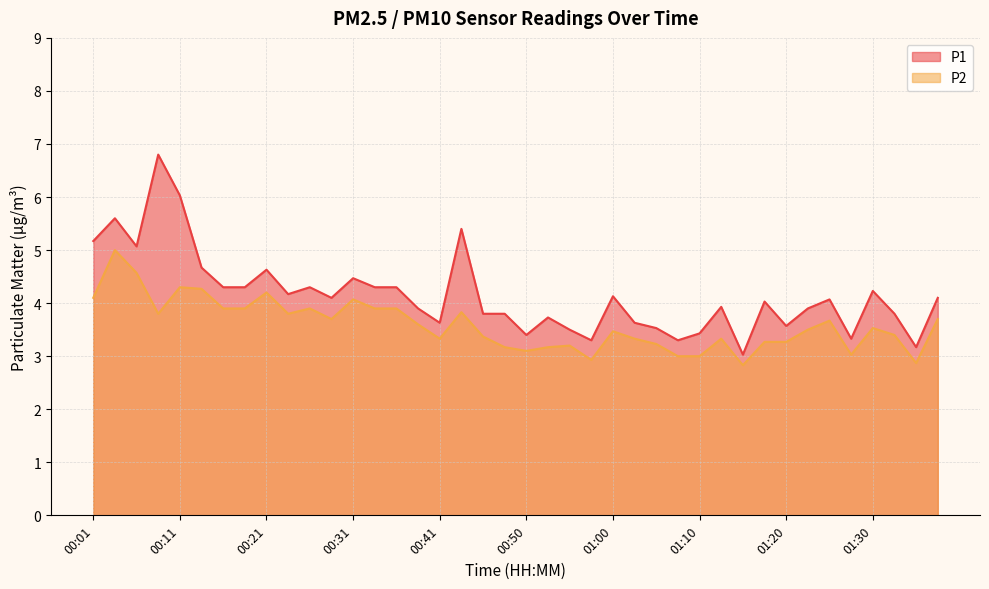

True or false: P1 has a value of 5.7 at 00:26.

False